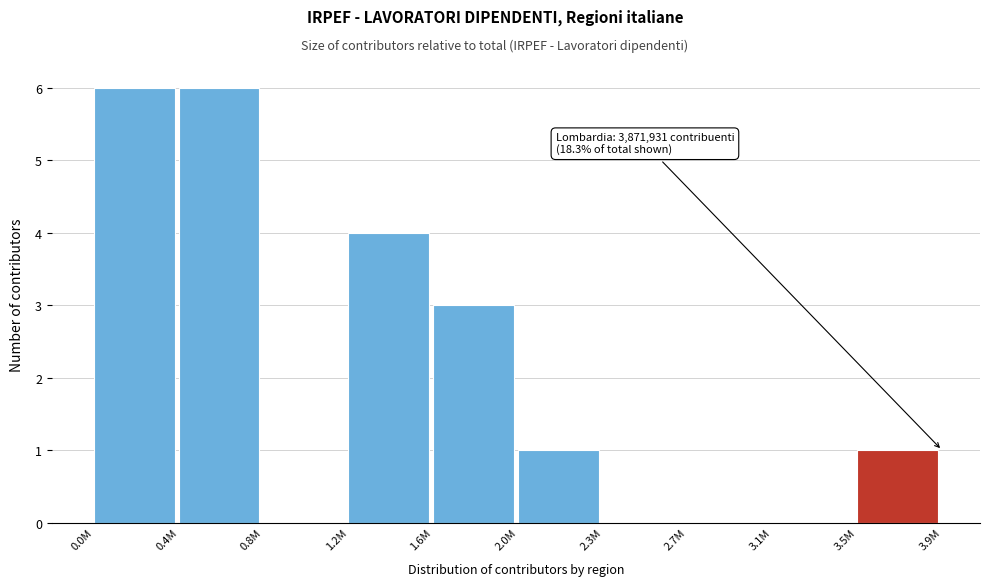

Reading left to right, what are all the values shown in this chart?

0.0M=6	0.4M=6	0.8M=0	1.2M=4	1.6M=3	2.0M=1	2.3M=0	2.7M=0	3.1M=0	3.5M=1